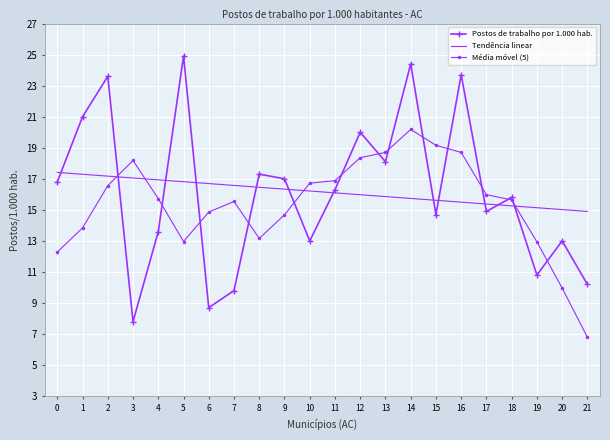

Where is the first local minimum for Postos de trabalho por 1.000 hab.?

3